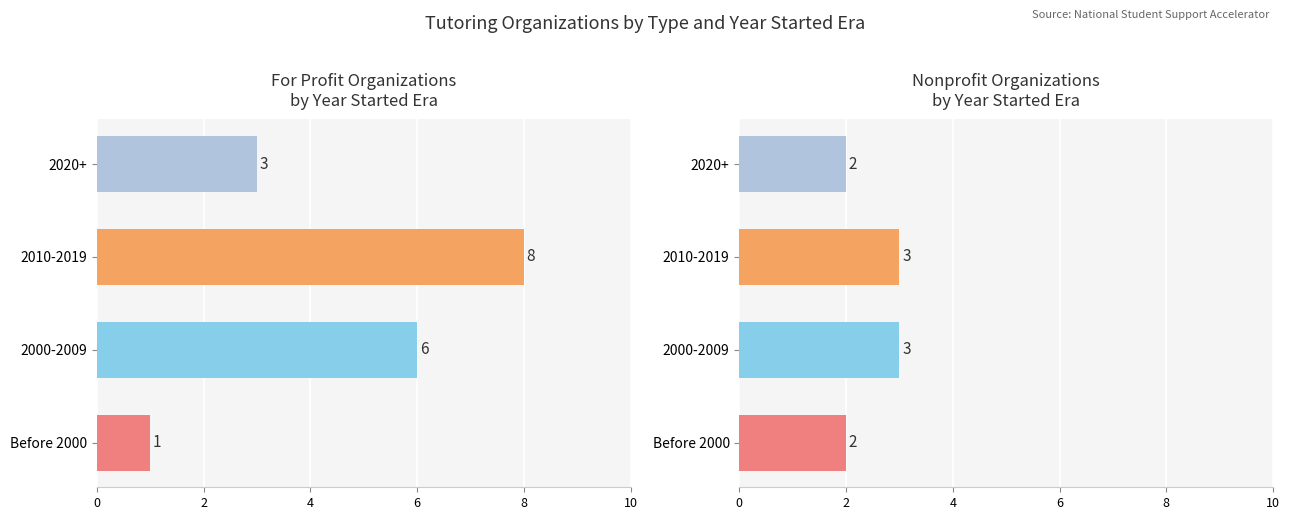

What is the value of the Nonprofit bar at the 3rd from the left?

3